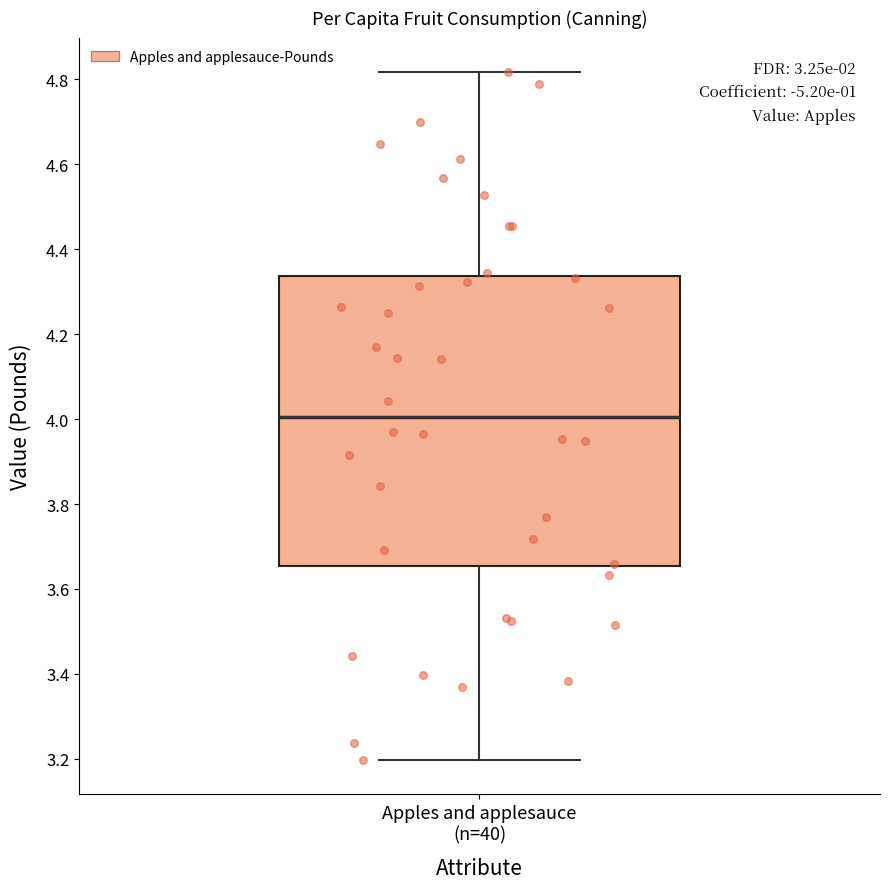

Read this box plot against the y-axis: the position of the median line, the range covered by the box, and the ends of both whiskers. The values are not printed on the chart, so give them approximately, as read against the axis.

median 4.00, box 3.66 to 4.34, whiskers 3.20 to 4.82